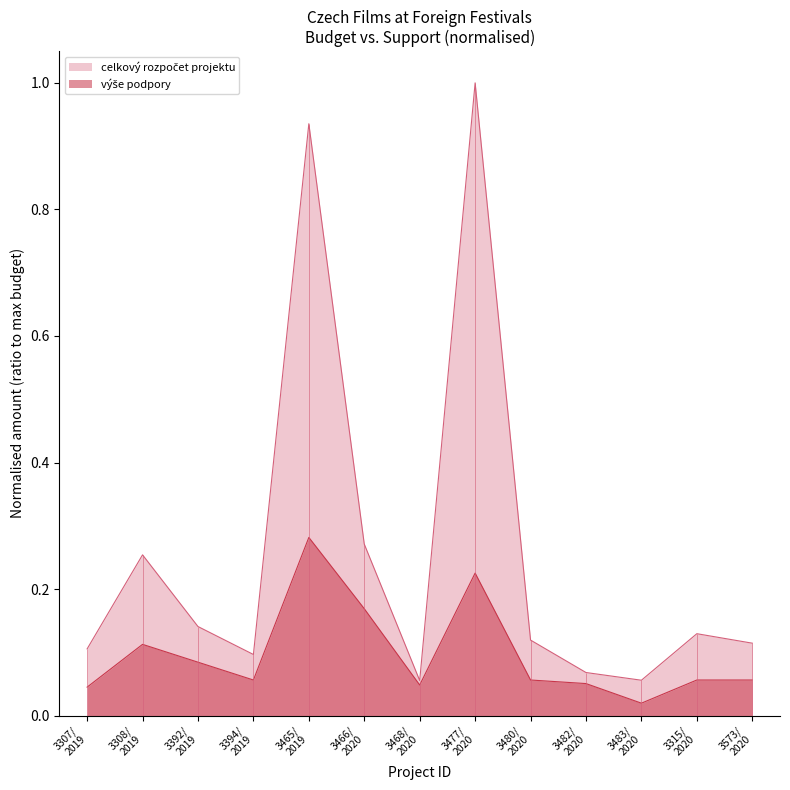

In výše podpory, how many points are lower than both neighbors (excluding endpoints)?

3